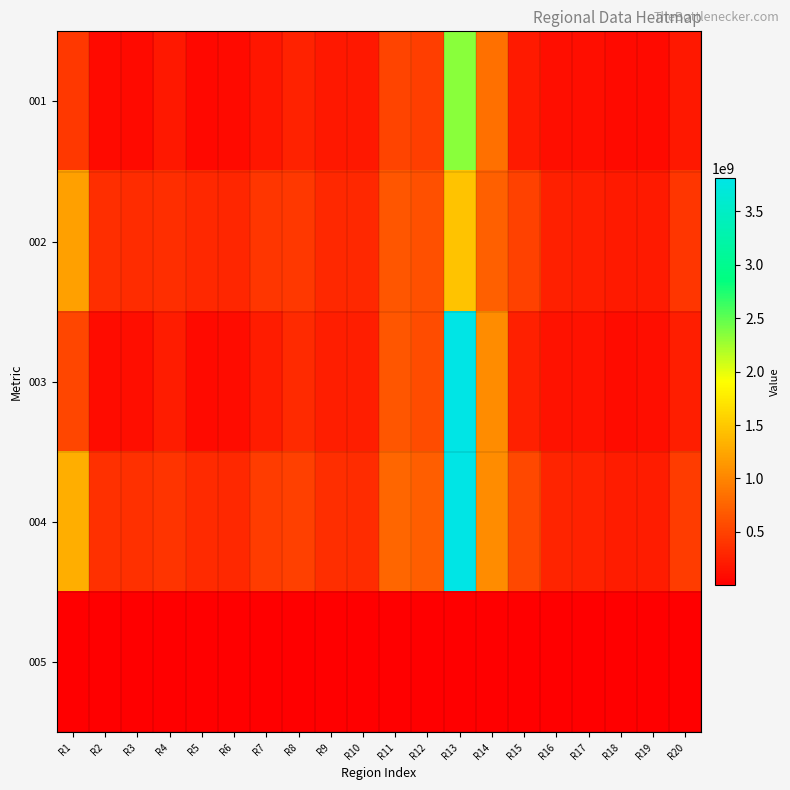

List the series in order of their peak value, highest first.

003, 004, 001, 002, 005